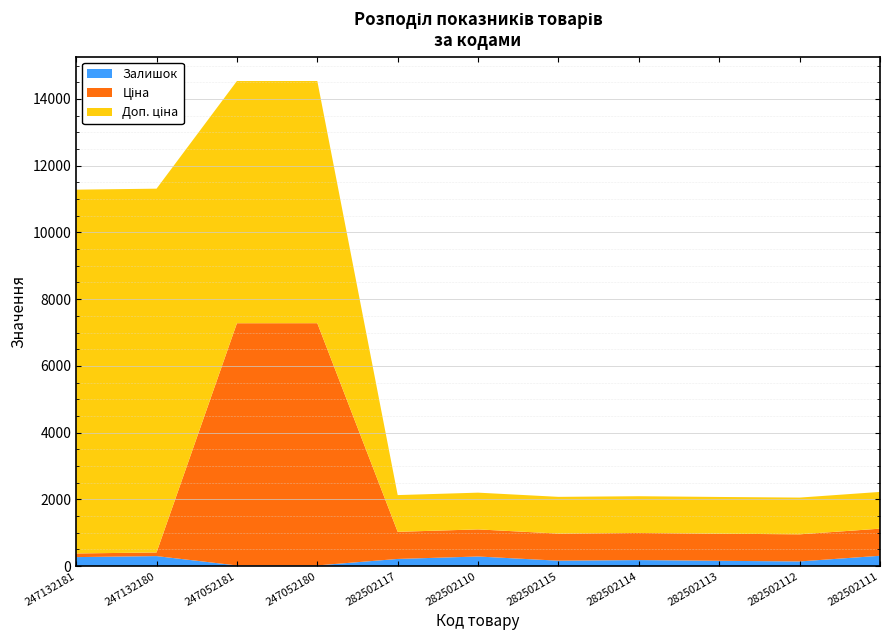

Reading right to left, transcribe all the data shown in this chart.

Залишок: 282502111=310.0	282502112=140.0	282502113=159.0	282502114=181.0	282502115=162.0	282502110=288.0	282502117=215.0	247052180=21.0	247052181=20.0	247132180=300.0	247132181=270.0
Ціна: 282502111=812.5	282502112=812.5	282502113=812.5	282502114=812.5	282502115=812.5	282502110=812.5	282502117=812.5	247052180=7258.9	247052181=7258.9	247132180=109.0	247132181=109.0
Доп. ціна: 282502111=1101.1	282502112=1101.1	282502113=1101.1	282502114=1101.1	282502115=1101.1	282502110=1101.1	282502117=1101.1	247052180=7258.9	247052181=7258.9	247132180=10903.0	247132181=10903.0